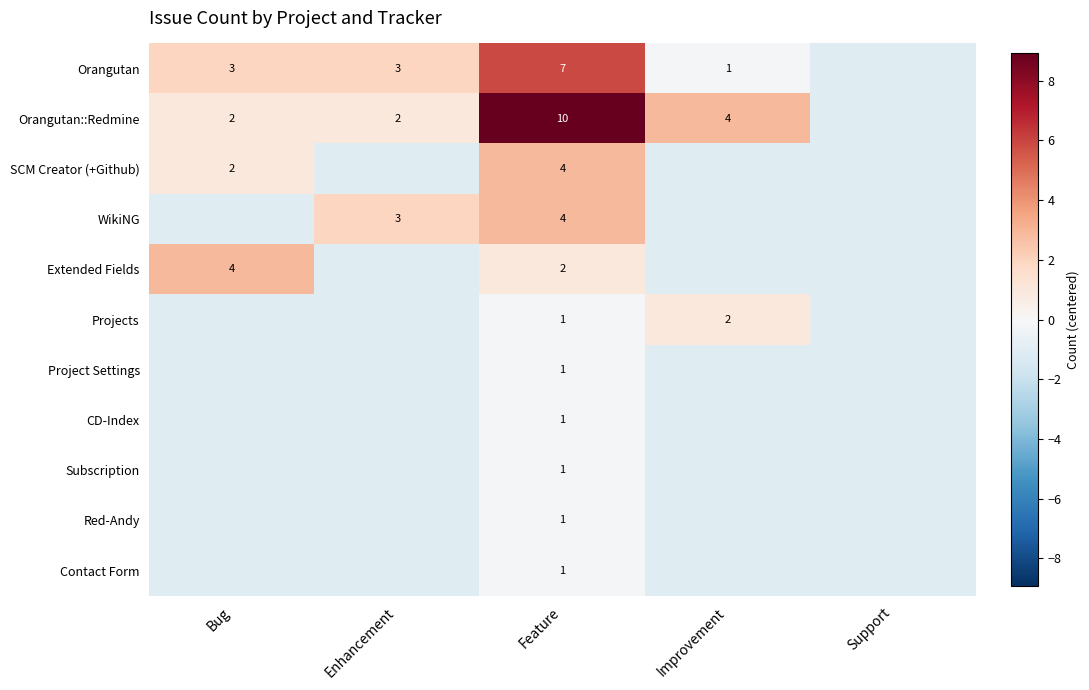

What is the average value of the Subscription series?

-0.9